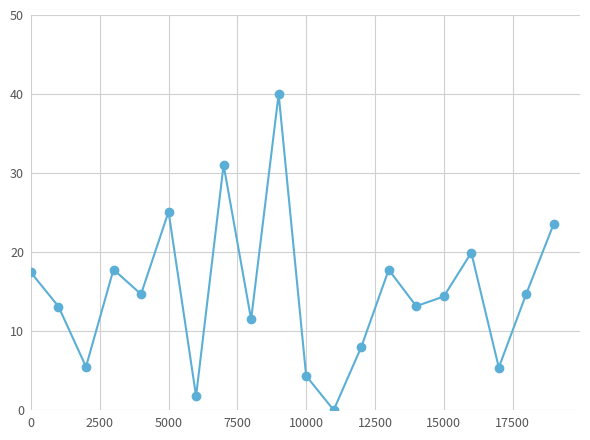

True or false: there are more than 2 points higher than both neighbors.

True